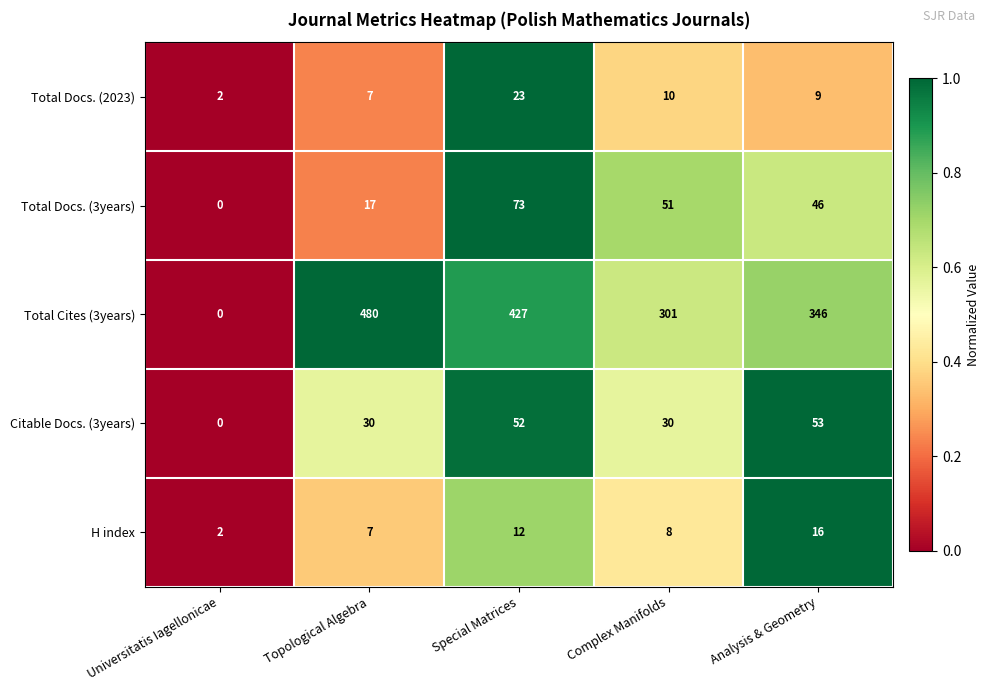

Between Universitatis Iagellonicae and Topological Algebra, which series saw the biggest shift?

Total Cites (3years)